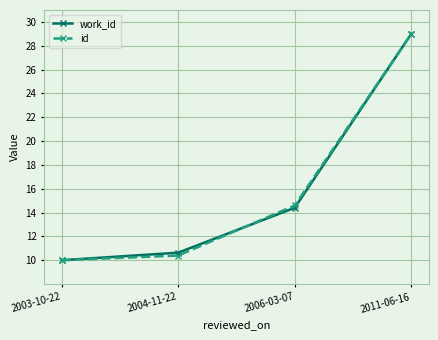

Is it true that work_id equals 15.2 at 2004-11-22?

False